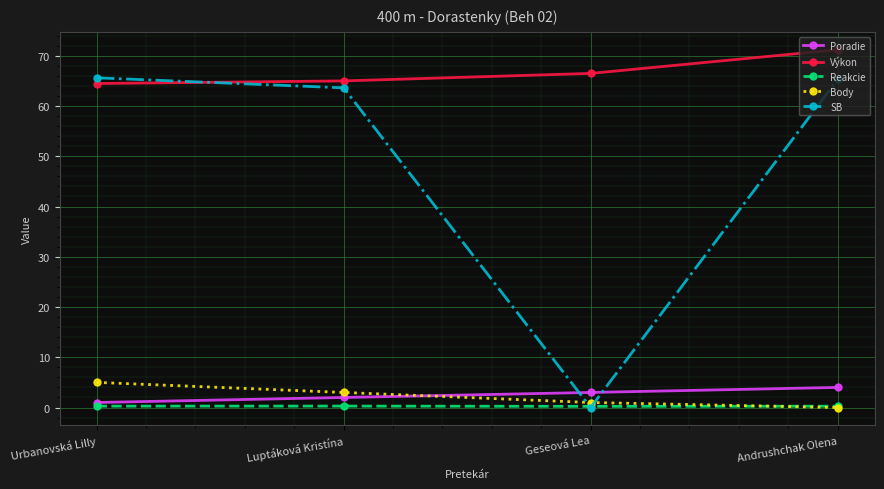

What is the lowest value of the Reakcie series?

0.2